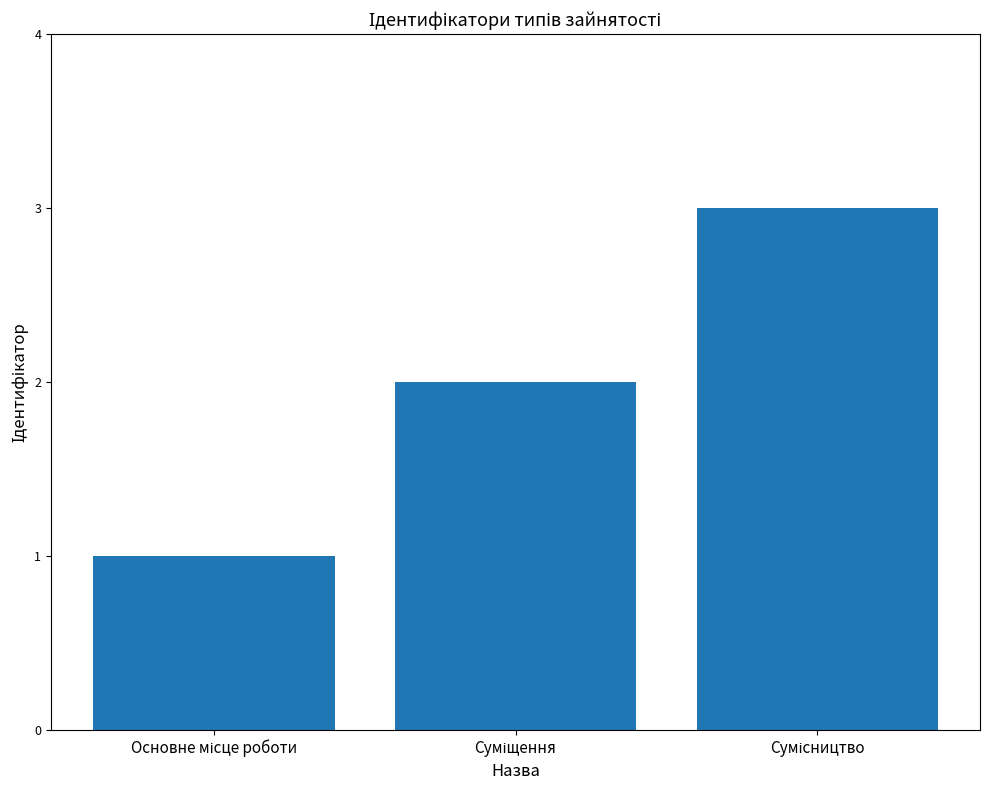

What is the greatest value displayed?

3